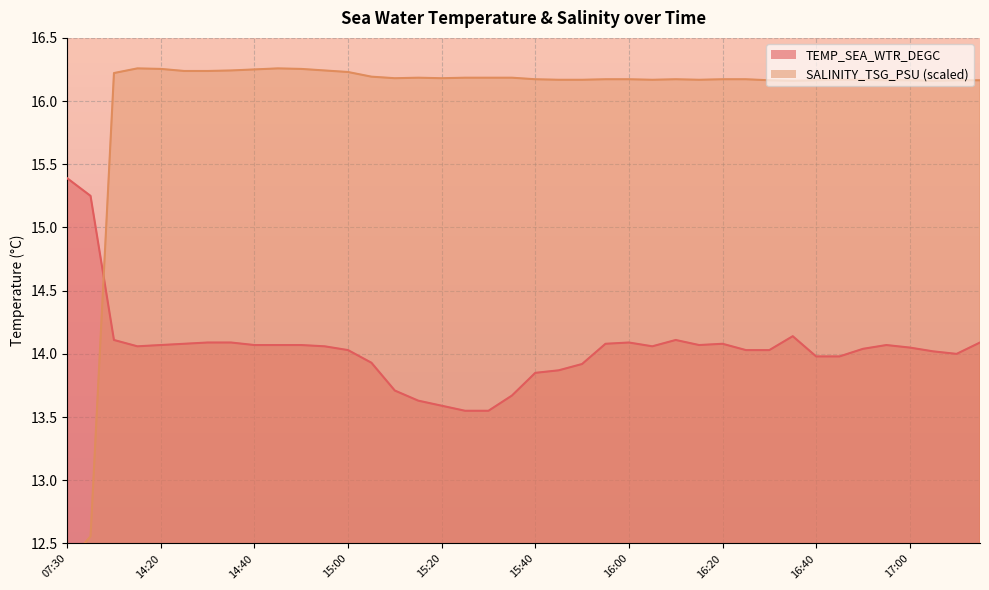

In SALINITY_TSG_PSU, how many points are higher than both neighbors (excluding endpoints)?

4